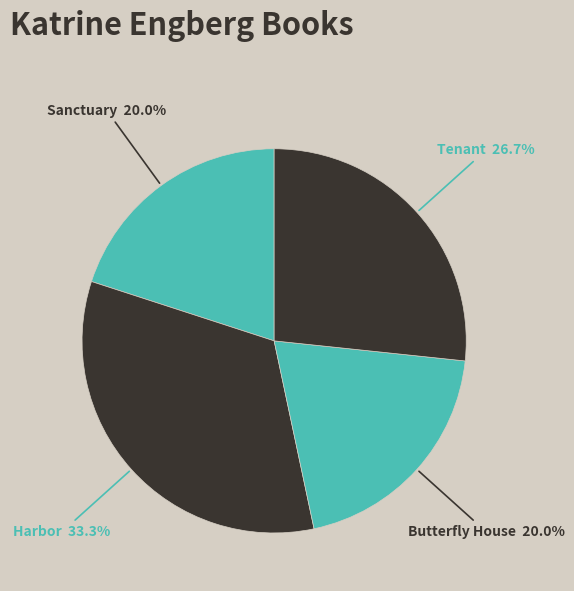

Which category has the biggest portion of the pie?

Harbor